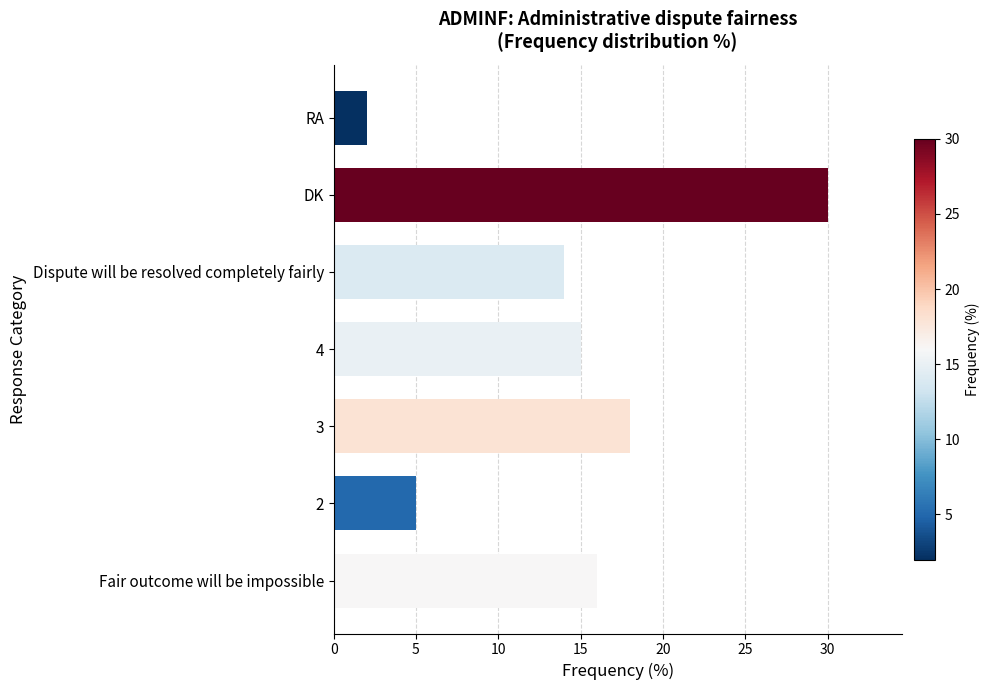

Approximately how many times larger is the value at Fair outcome will be impossible compared to 4?

1.1